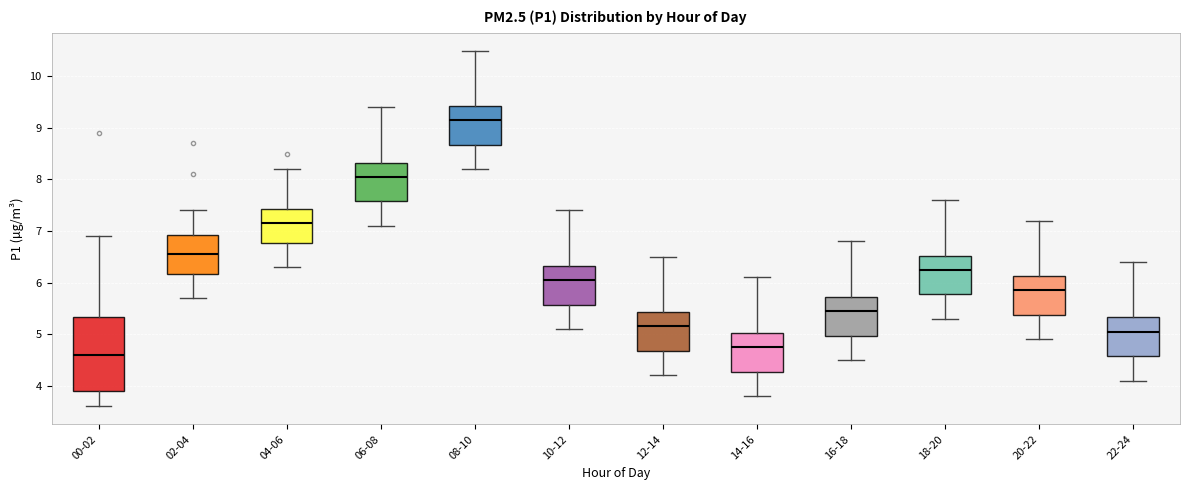

Which box is the tallest, from its lower edge to its upper edge?

00-02